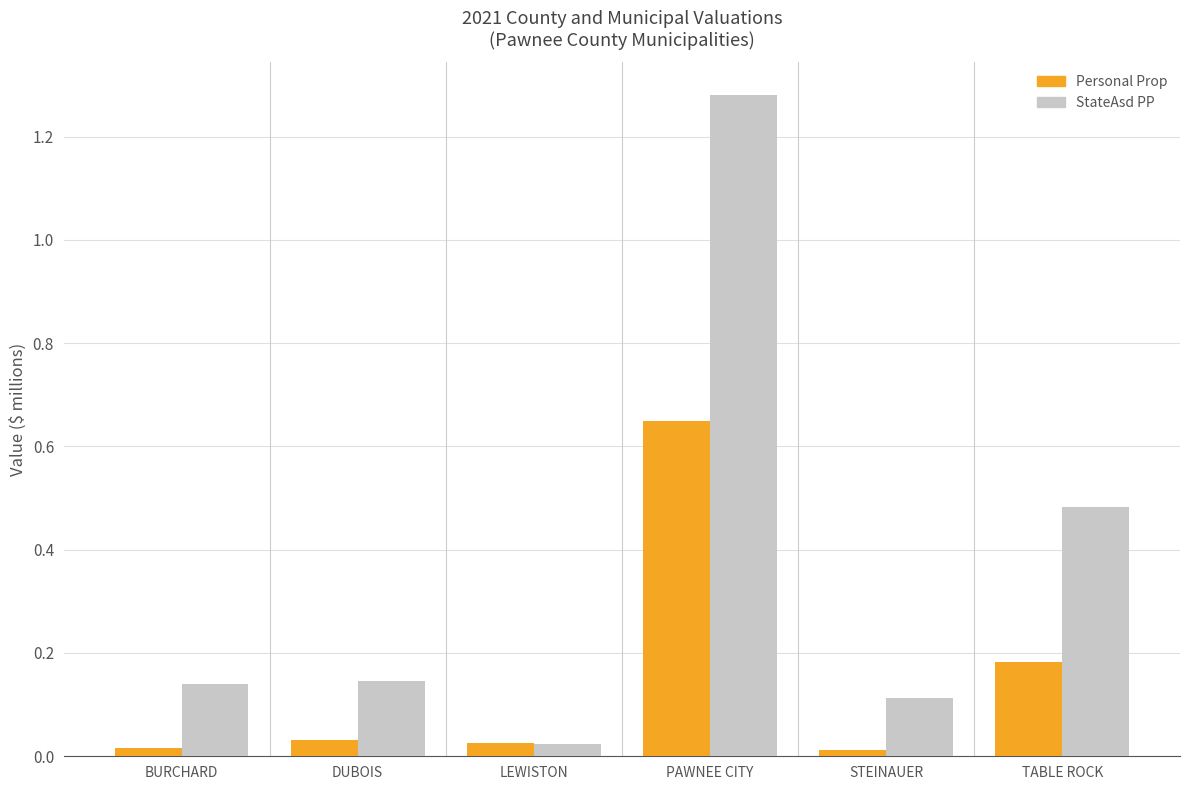

What are all the series names shown in the legend?

Personal Prop, StateAsd PP